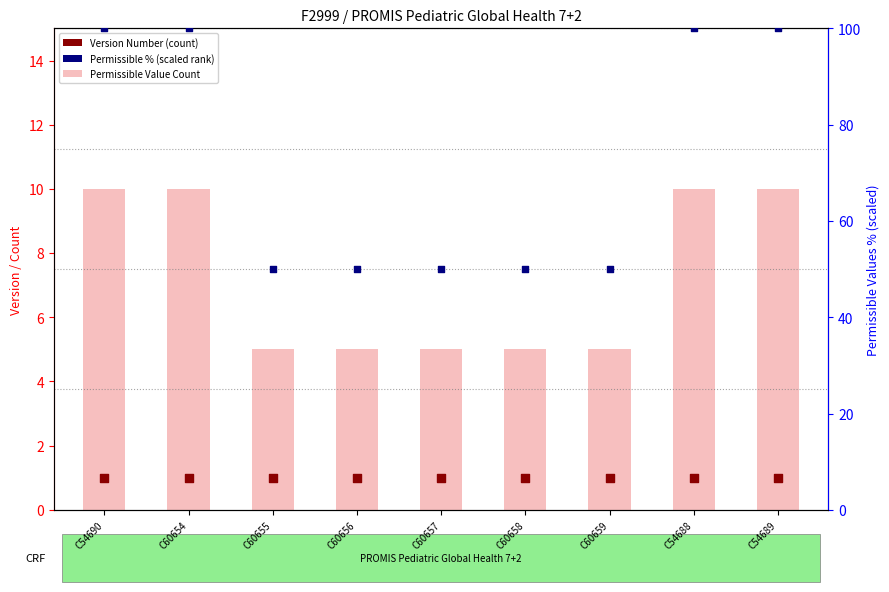

At how many categories does at least one series exceed 64?

4